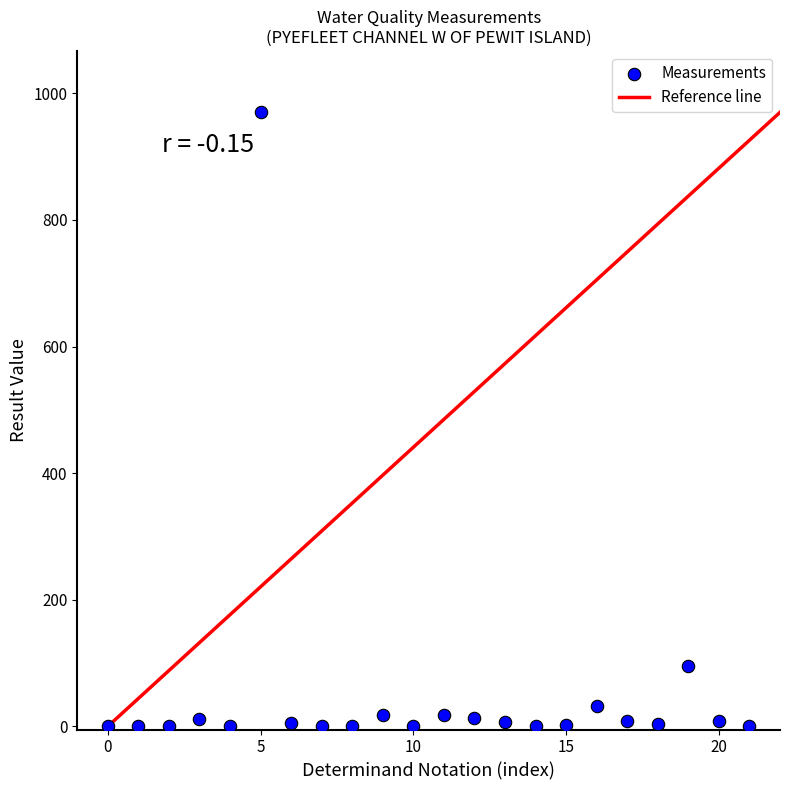

What Y value in the scatter plot is closest to 485?

95.6